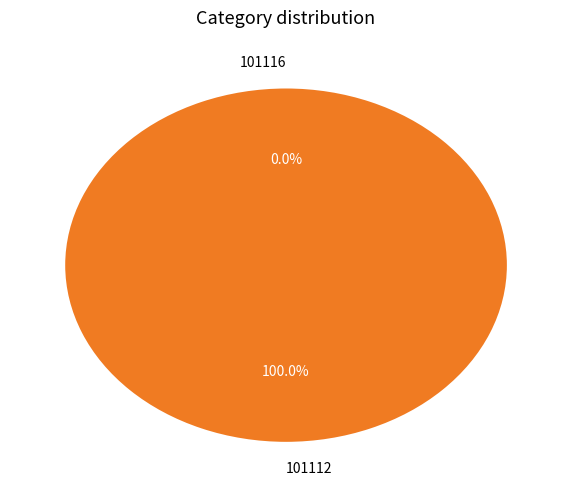

What is the majority slice?

101112